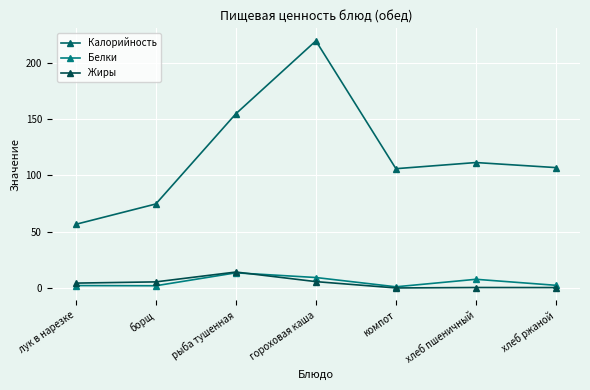

How many lines are shown in the chart?

3